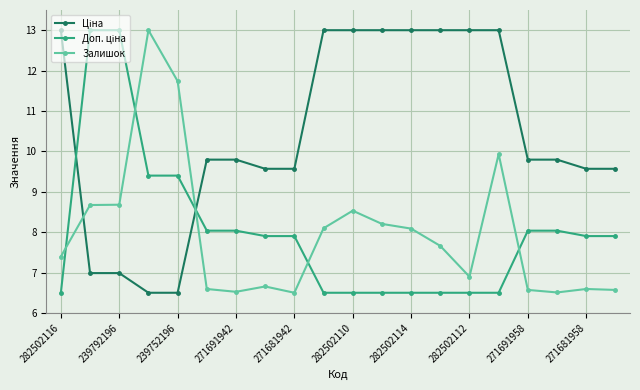

What is the greatest value displayed?

13.0